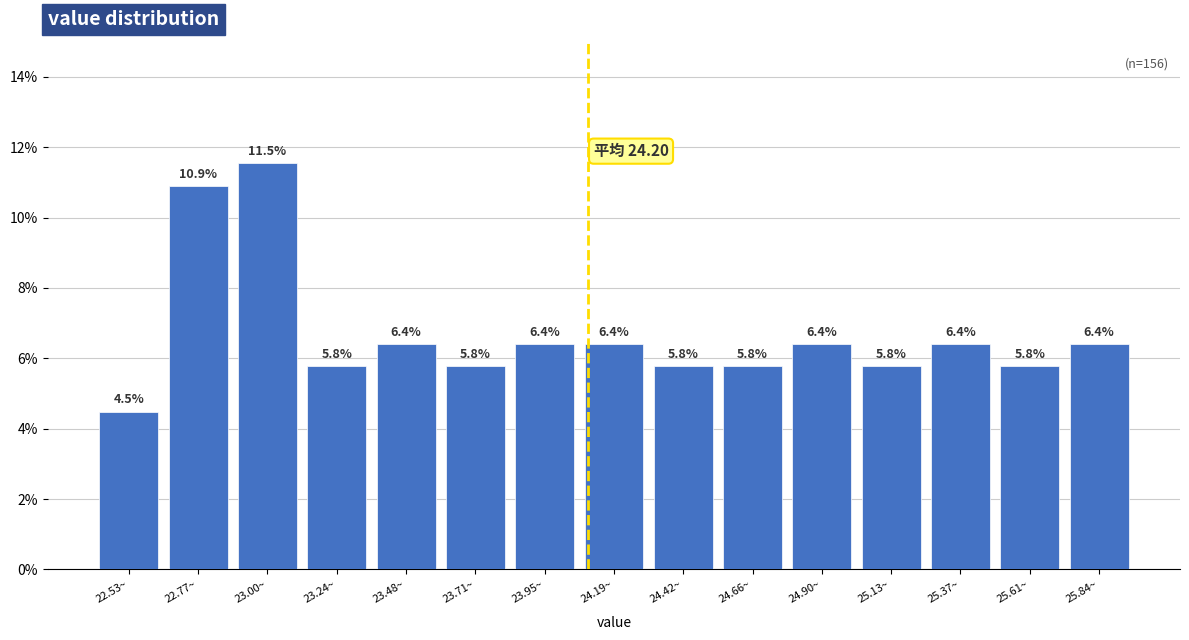

Reading left to right, extract all data points from this chart.

22.53~=4.5	22.77~=10.9	23.00~=11.5	23.24~=5.8	23.48~=6.4	23.71~=5.8	23.95~=6.4	24.19~=6.4	24.42~=5.8	24.66~=5.8	24.90~=6.4	25.13~=5.8	25.37~=6.4	25.61~=5.8	25.84~=6.4